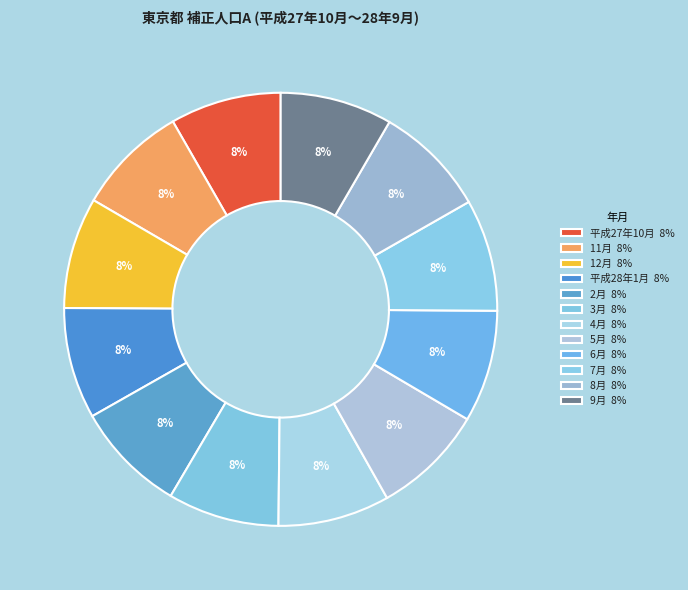

Rank the categories by value from lowest to highest.

平成27年10月, 11月, 12月, 平成28年1月, 2月, 3月, 4月, 5月, 6月, 7月, 8月, 9月